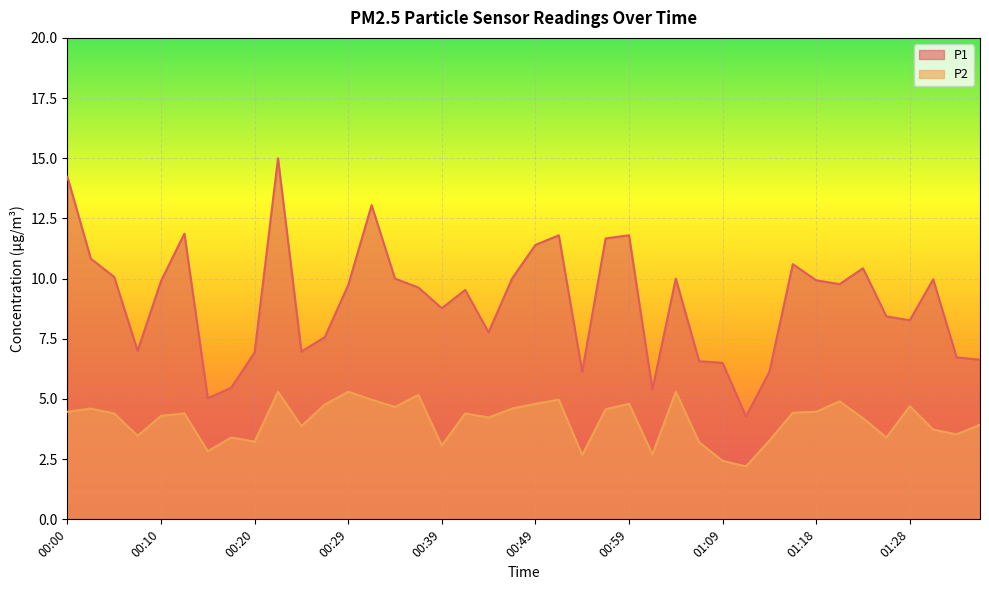

True or false: P2 and P1 cross at least once.

False